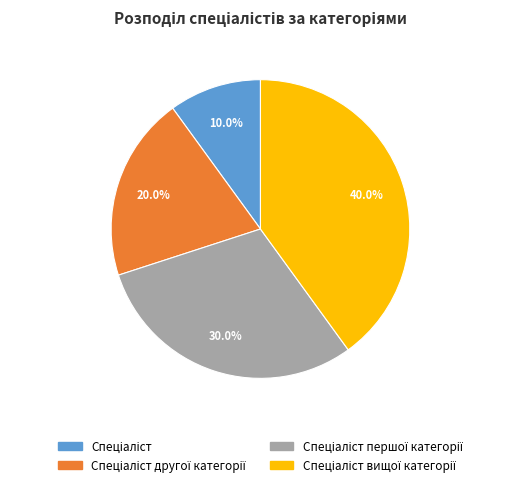

Does any single category account for the majority?

No